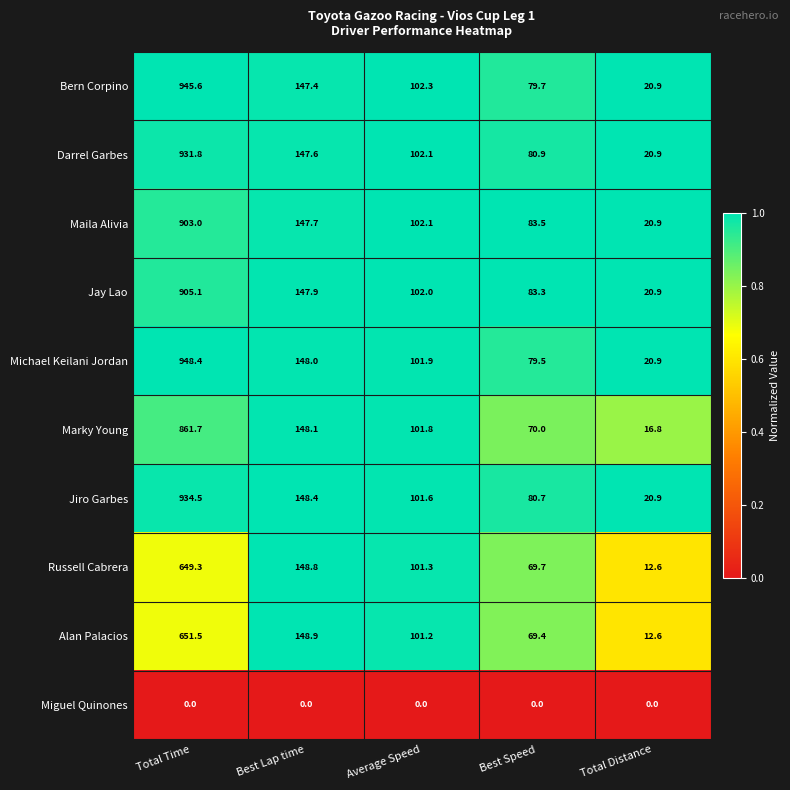

Which series has the largest total across all categories?

Michael Keilani Jordan